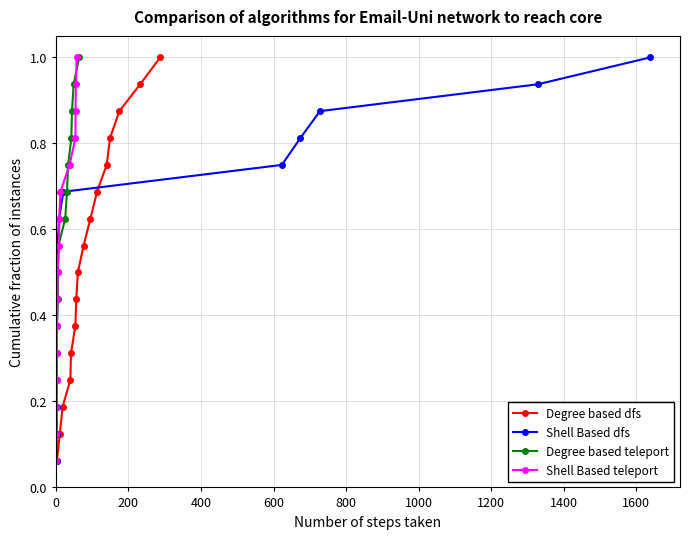

Rank the series by their maximum value, from highest to lowest.

Degree based dfs, Shell Based dfs, Degree based teleport, Shell Based teleport